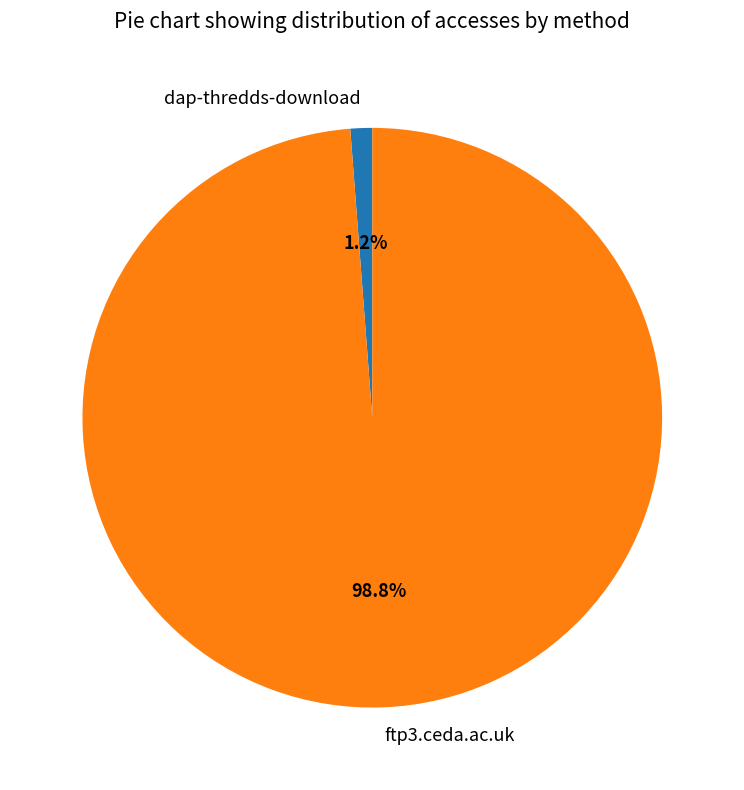

To the nearest percent, what percentage of the pie is ftp3.ceda.ac.uk?

99%